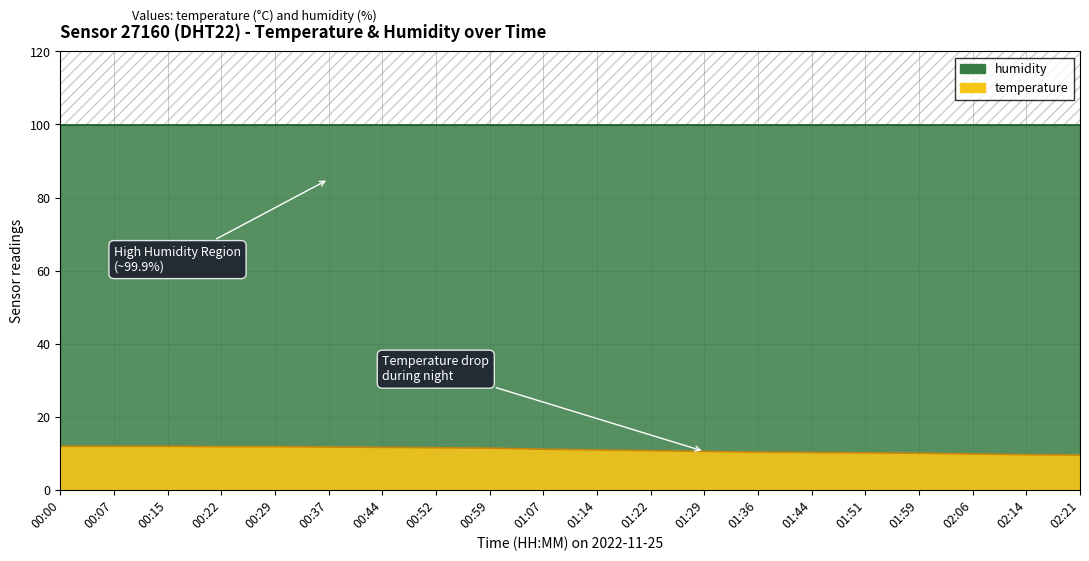

Where is the data nearest to the value 10?

01:59